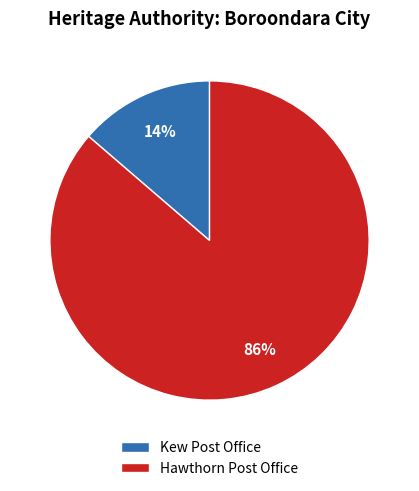

What percentage is the Hawthorn Post Office slice, to the nearest percent?

86%